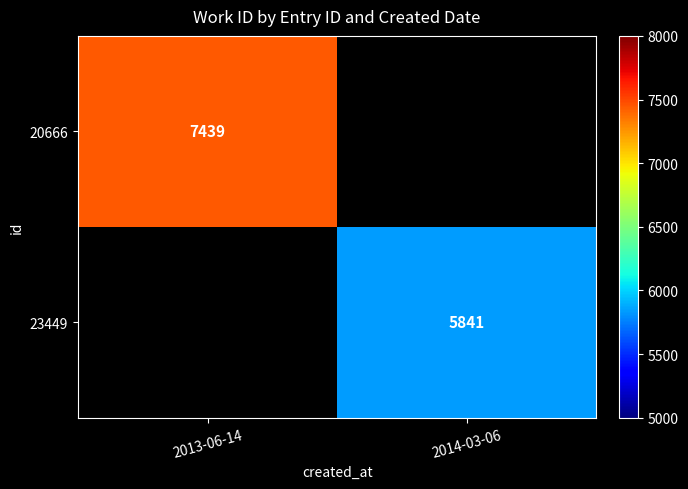

How many series are shown in this chart?

2